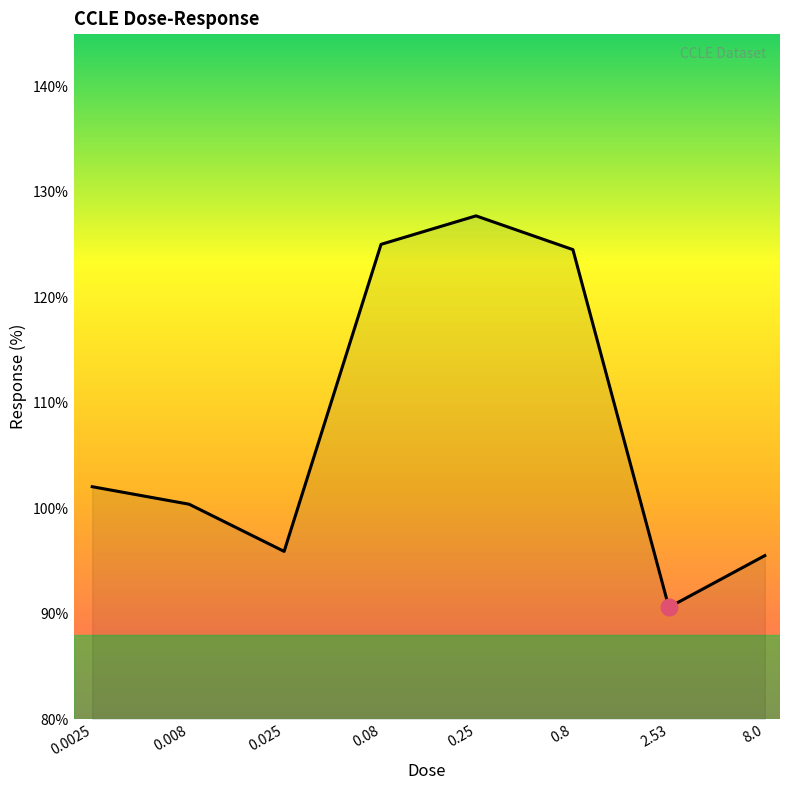

How many interior local valleys (lower than both neighbors) does the data have?

2